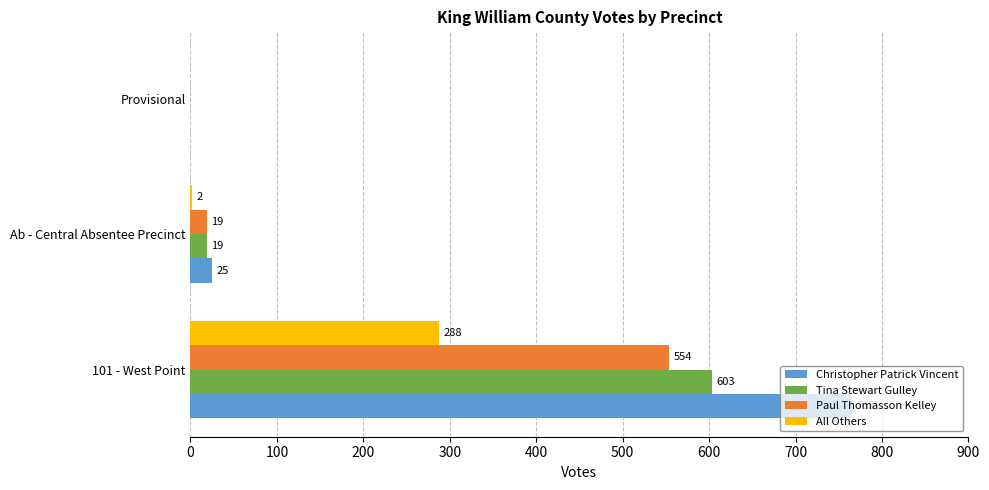

What is the sum of all Christopher Patrick Vincent values?

790